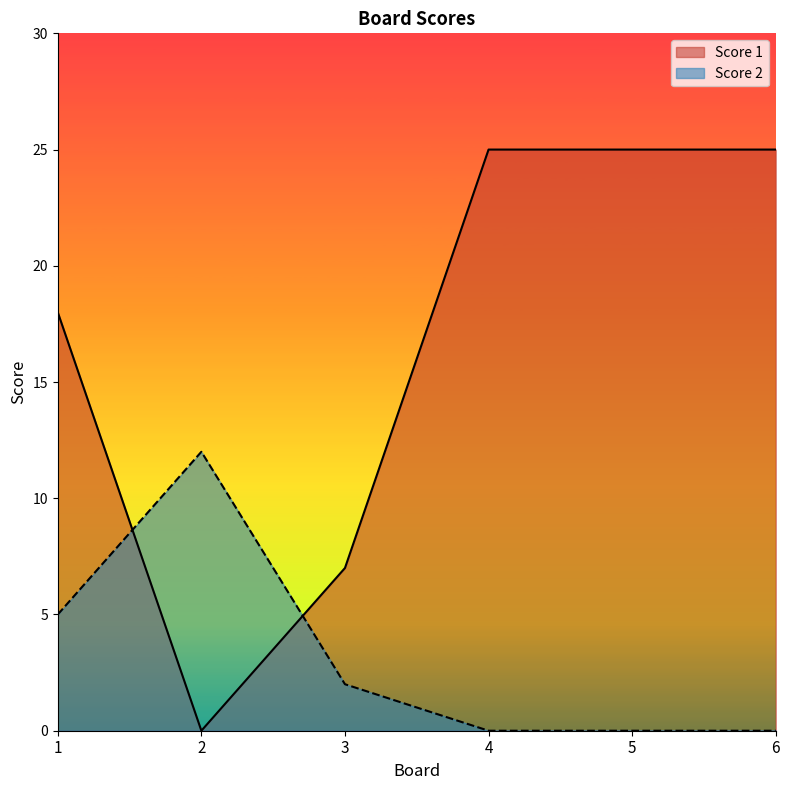

What is the total value across all series at 1?

23